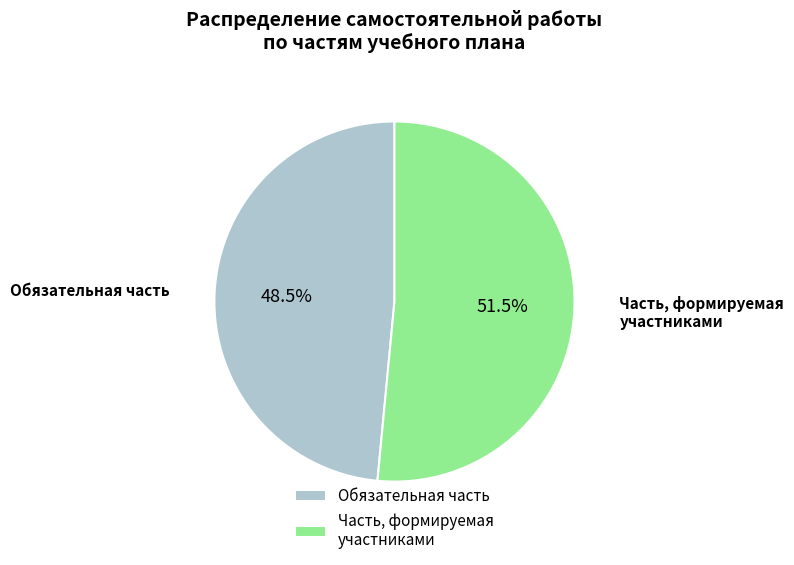

To the nearest percent, what is the difference between the largest and smallest slice percentages?

3%